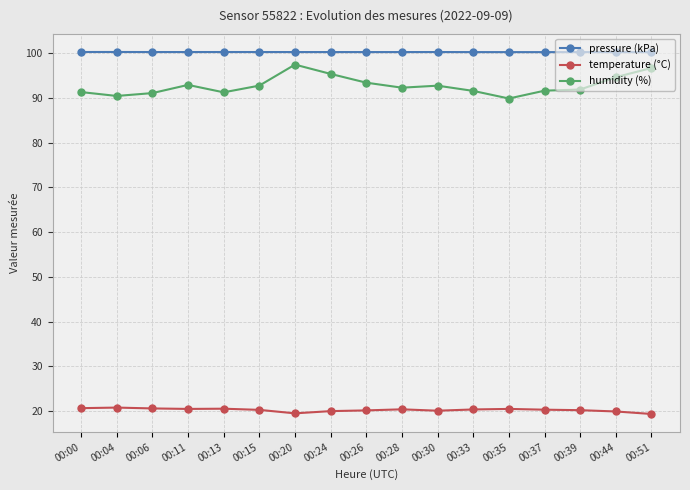

How many lines are shown in the chart?

3